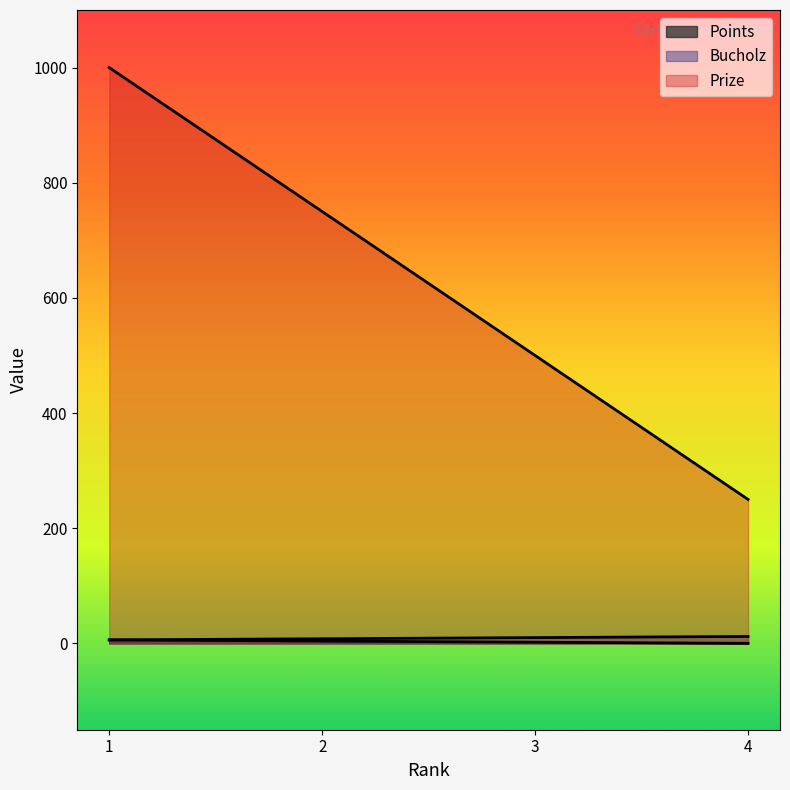

Between 2 and 4, which series saw the biggest shift?

Prize